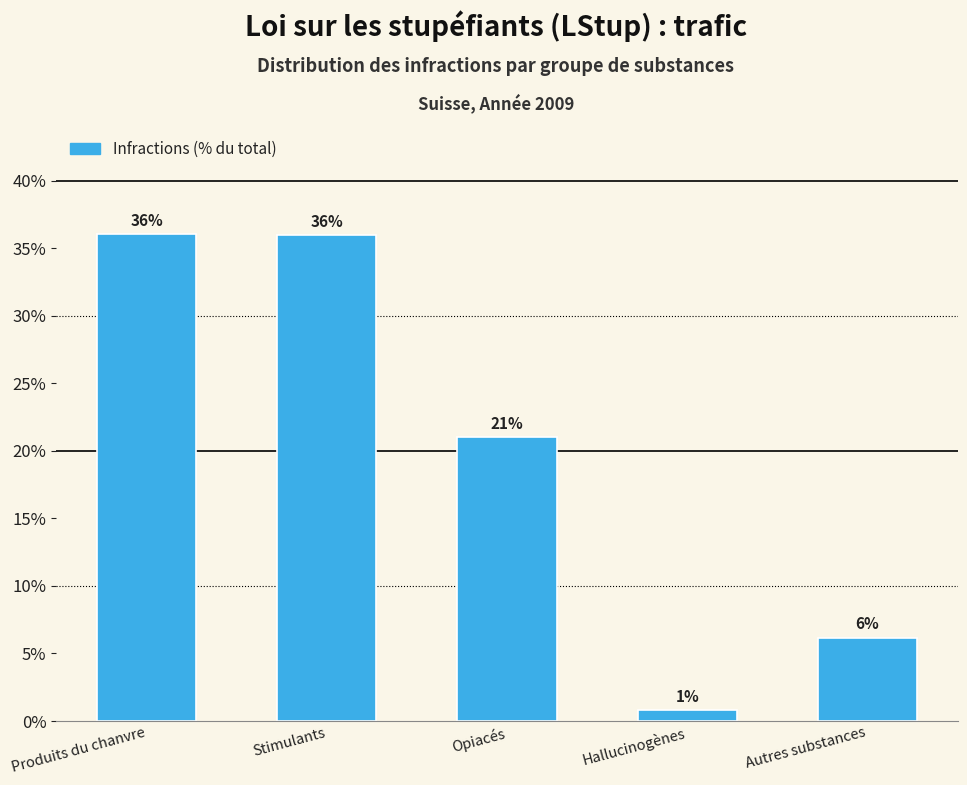

Which label corresponds to the smallest value in the chart?

Hallucinogènes